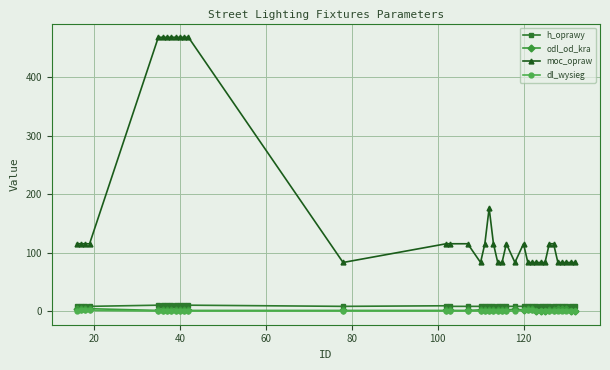

True or false: h_oprawy and dl_wysieg cross at least once.

False